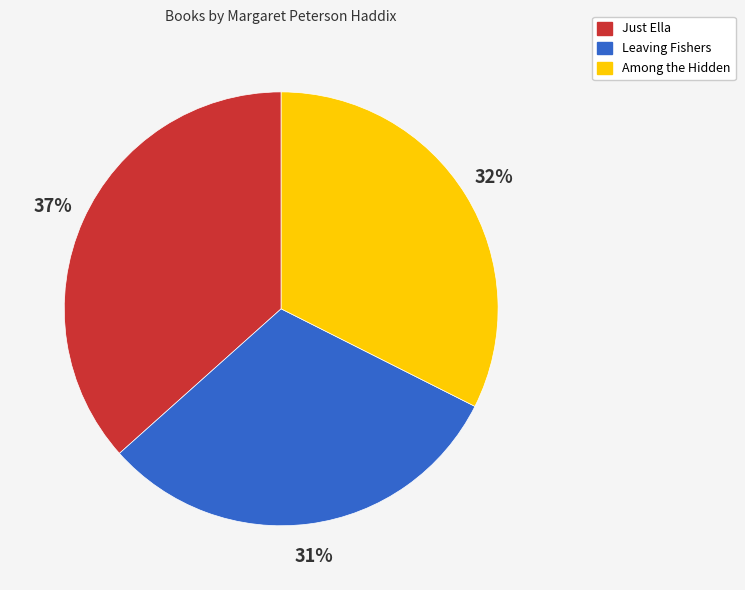

Is there any slice that represents more than half of the pie?

No